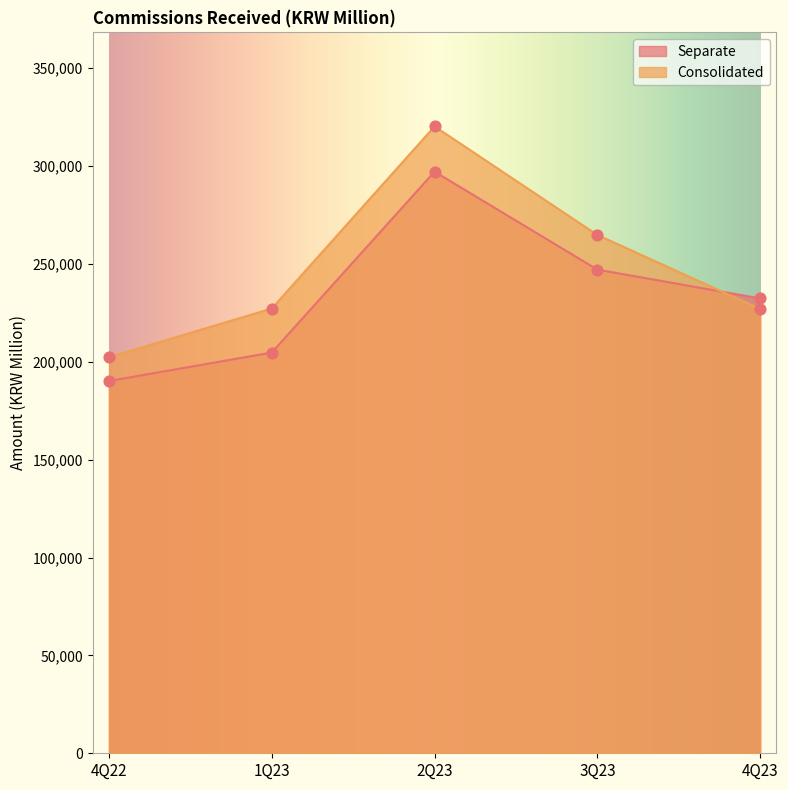

Which series reaches the minimum Y coordinate?

Separate